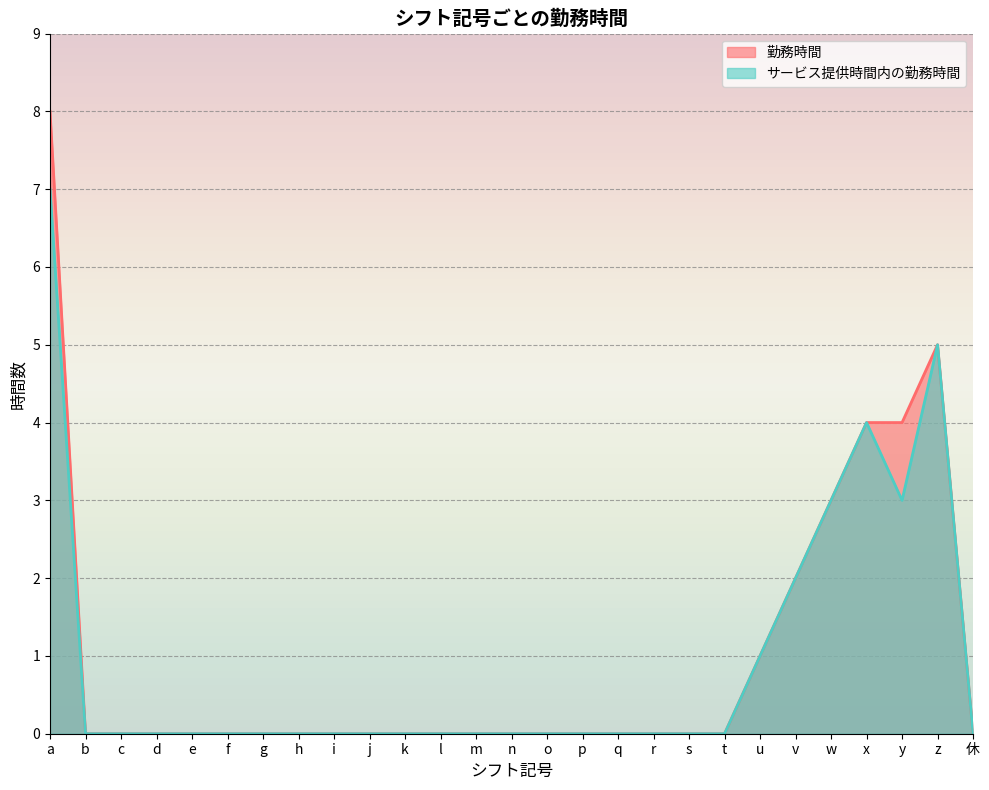

What is the greatest value displayed?

8